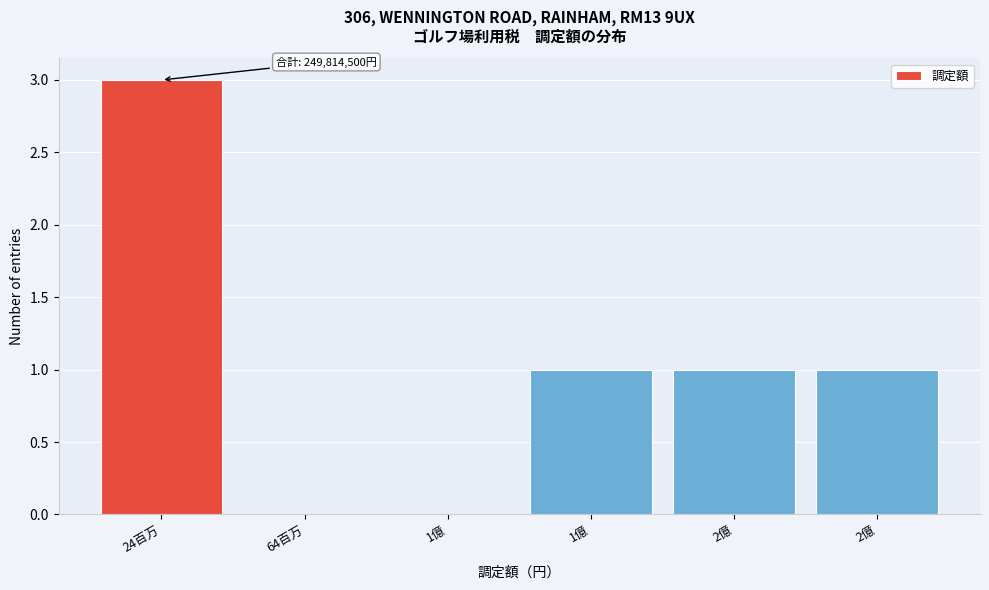

How many categories are shown in the chart?

6